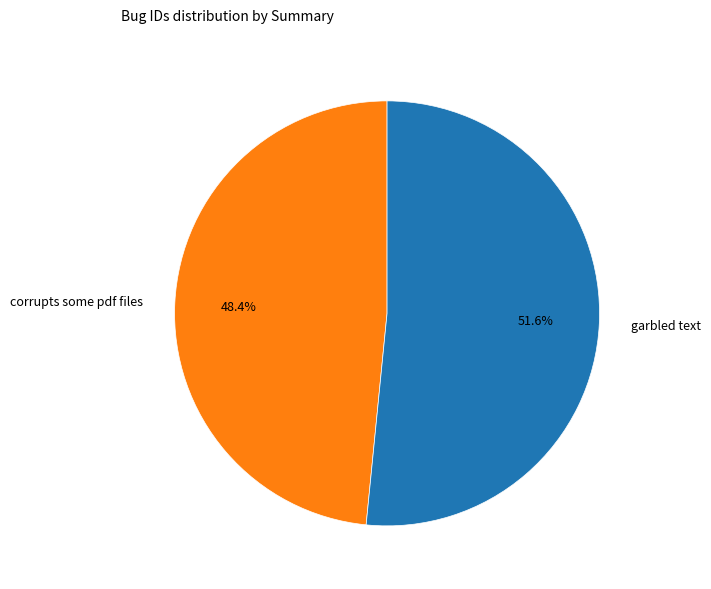

What is the ratio of the value at corrupts some pdf files to the value at garbled text?

0.9